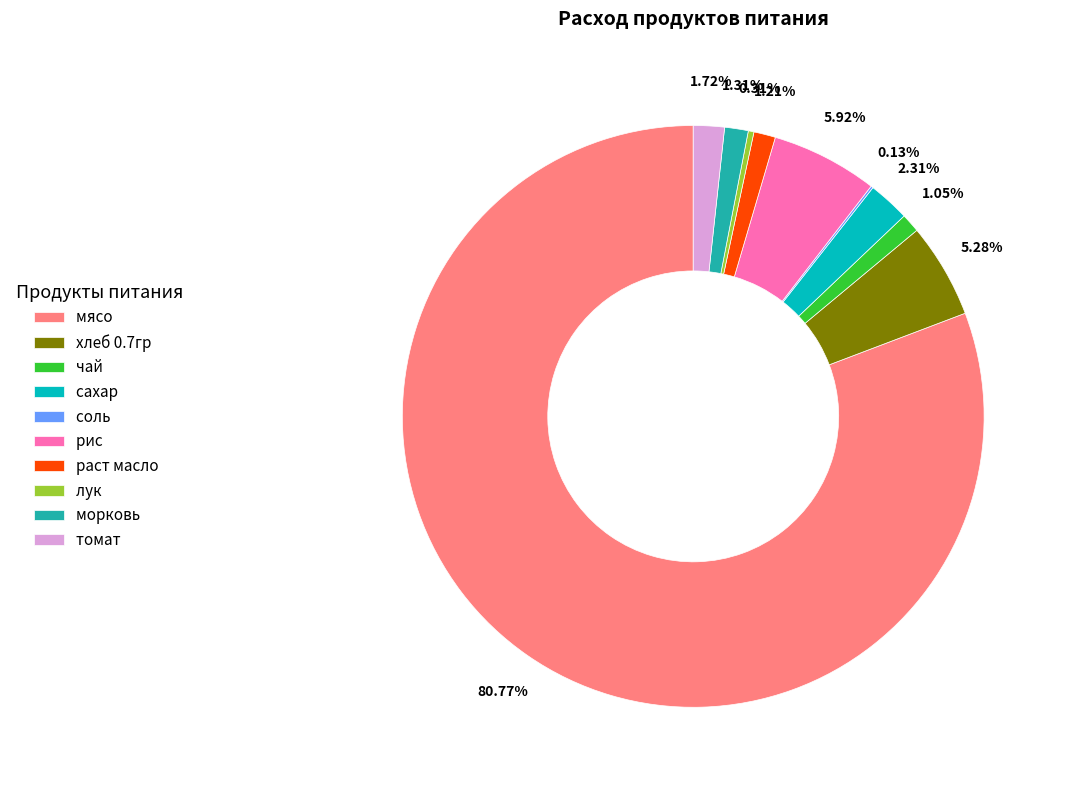

Which slice represents more than half of the pie?

мясо